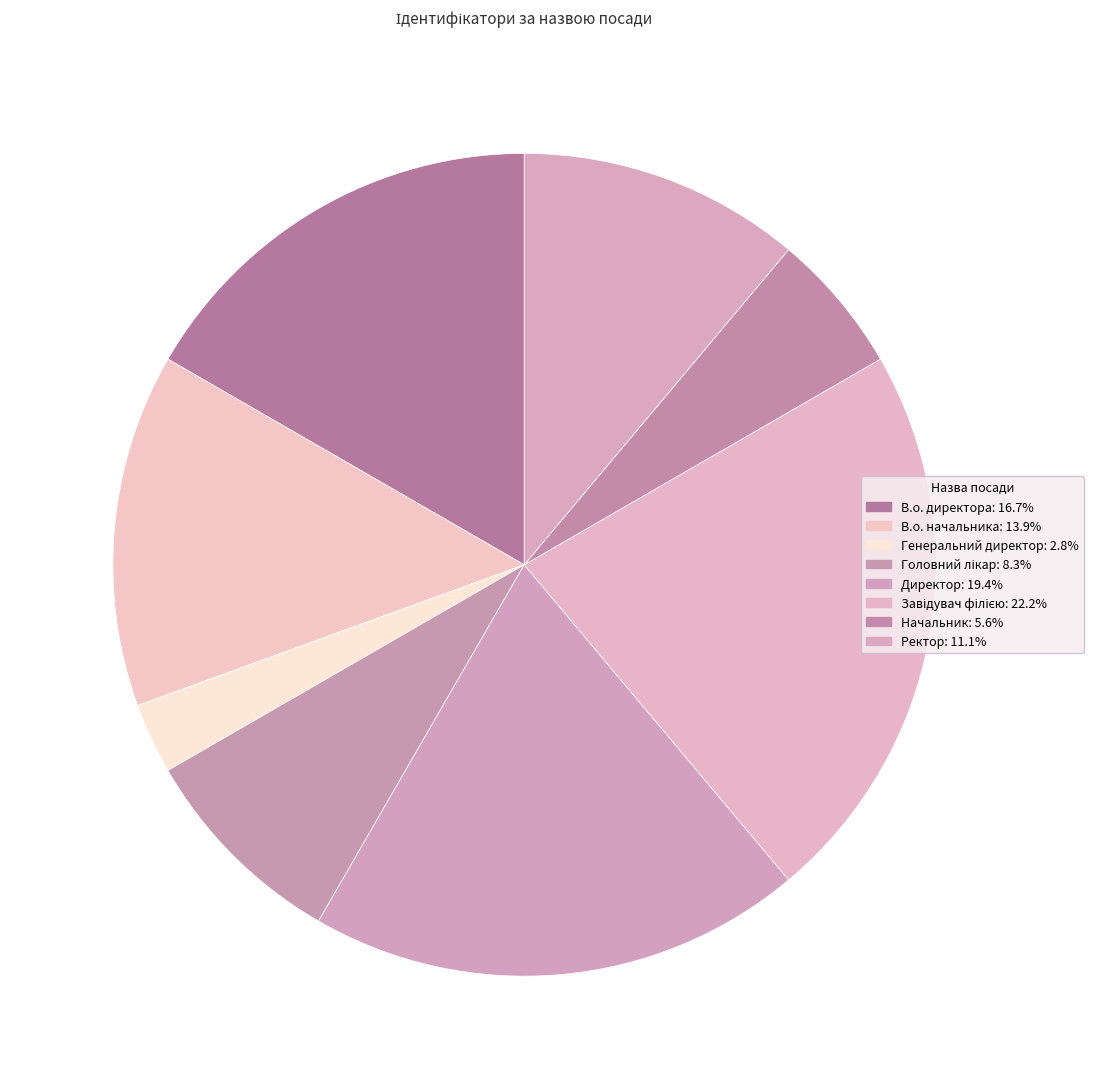

How many slices are in this pie chart?

8